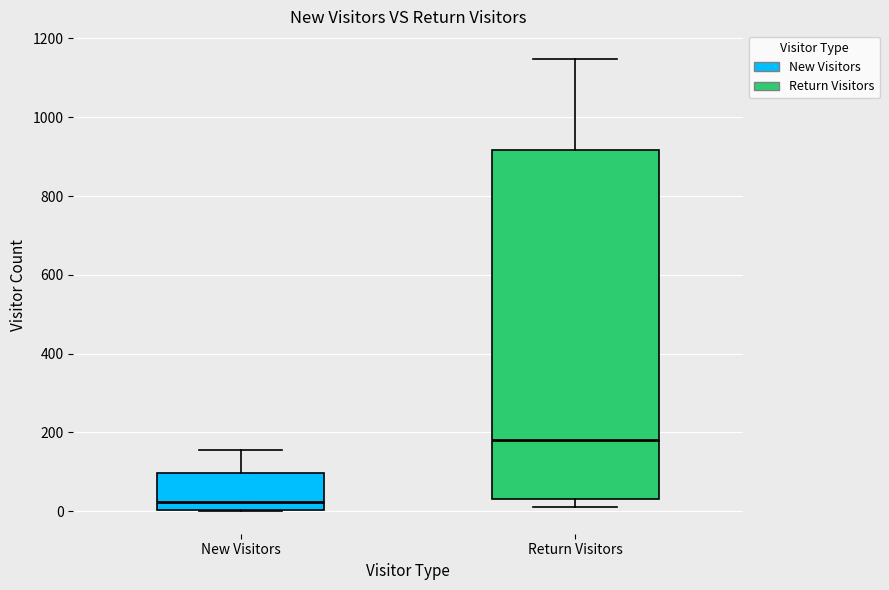

Comparing the boxes themselves (not the whiskers), which one is the tallest?

Return Visitors